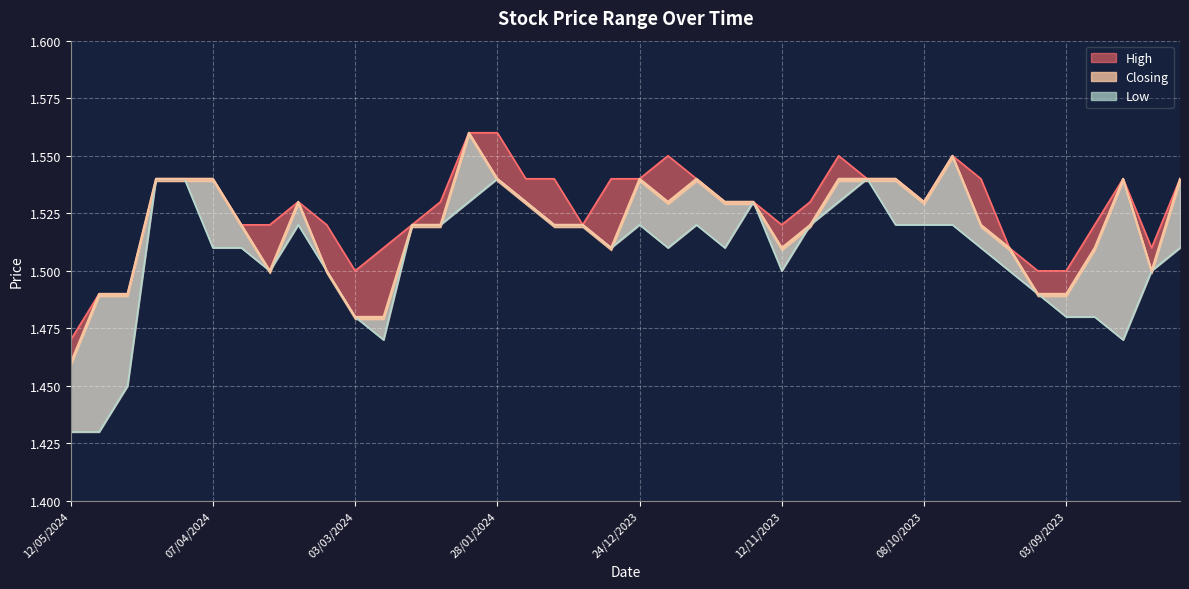

What is the difference between the maximum and minimum values in the Closing series?

0.1